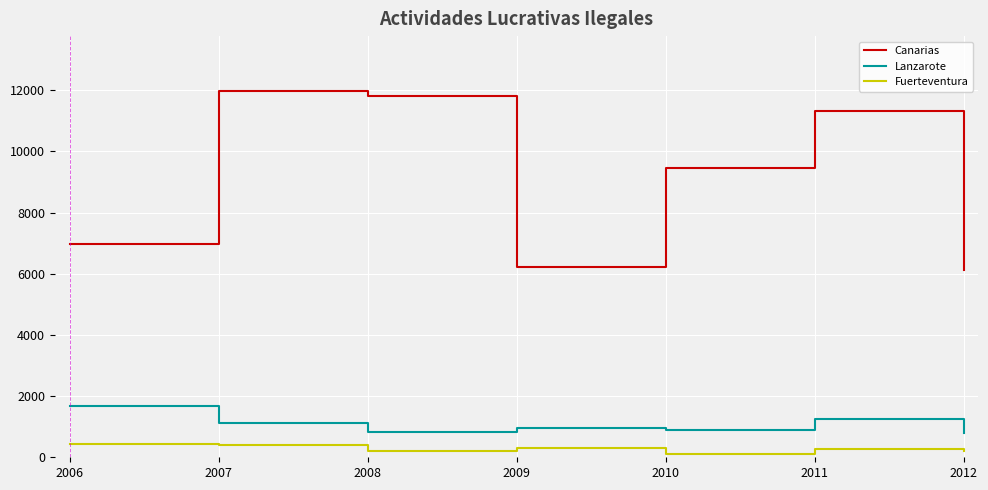

What is the lowest value of the Lanzarote series?

788